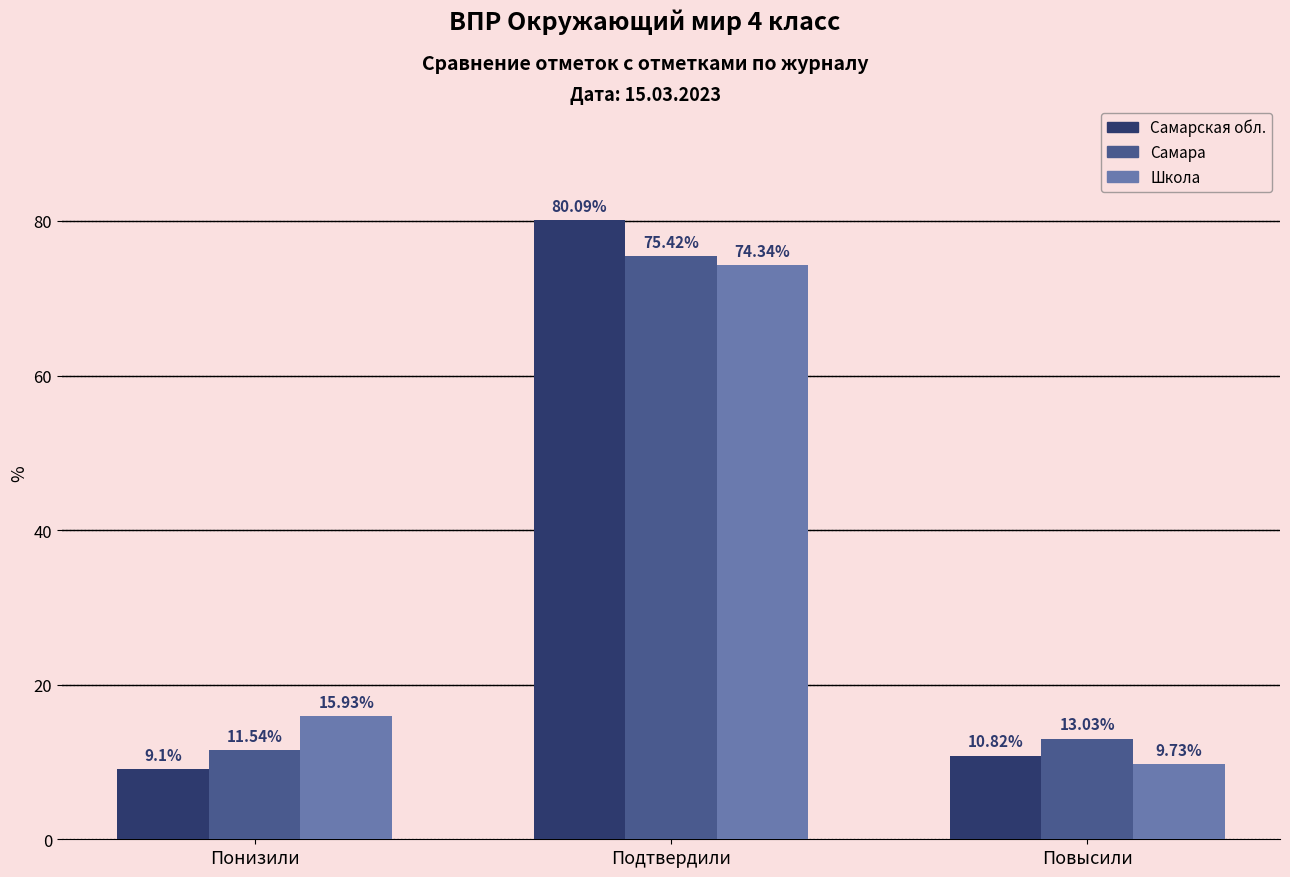

Which series changed the most between Понизили and Повысили?

Школа